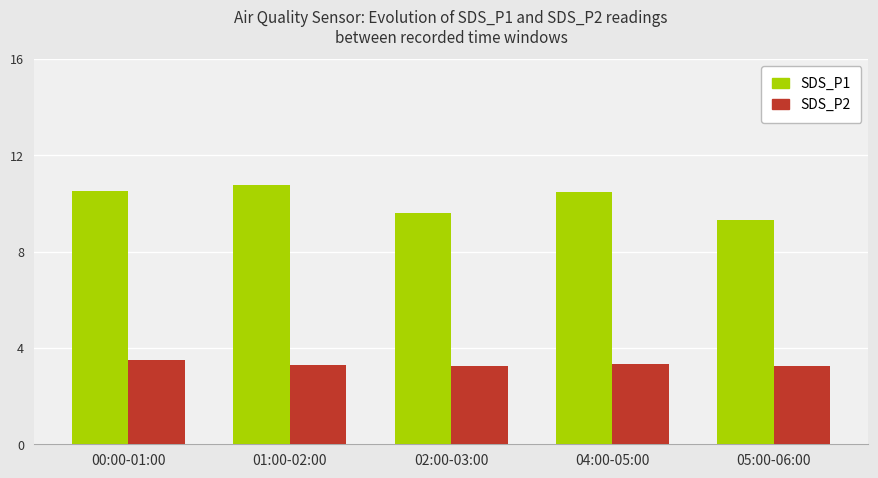

Count the SDS_P2 values in the range 3 to 4.

5